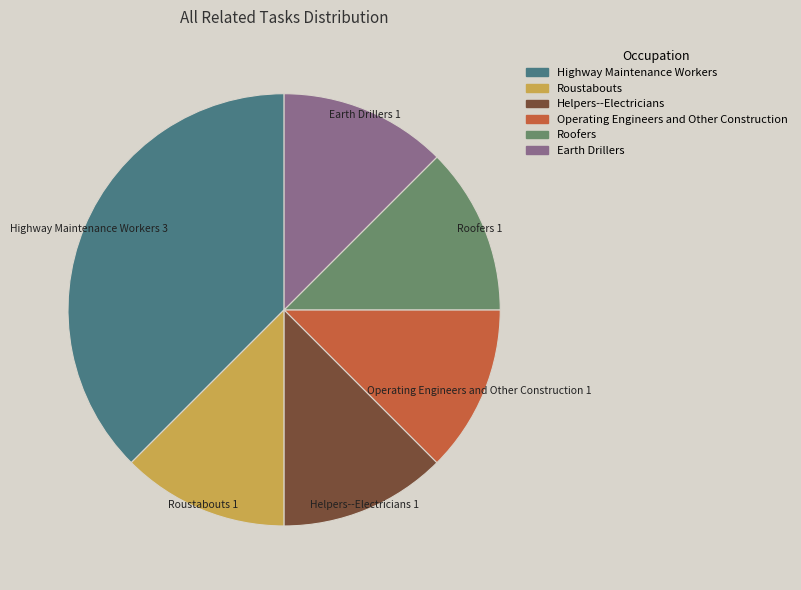

Is Roustabouts the majority of the pie?

No